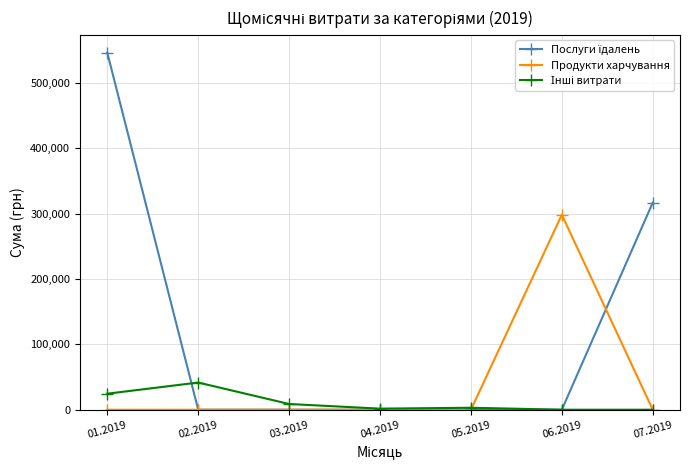

Count the number of categories in the chart.

7